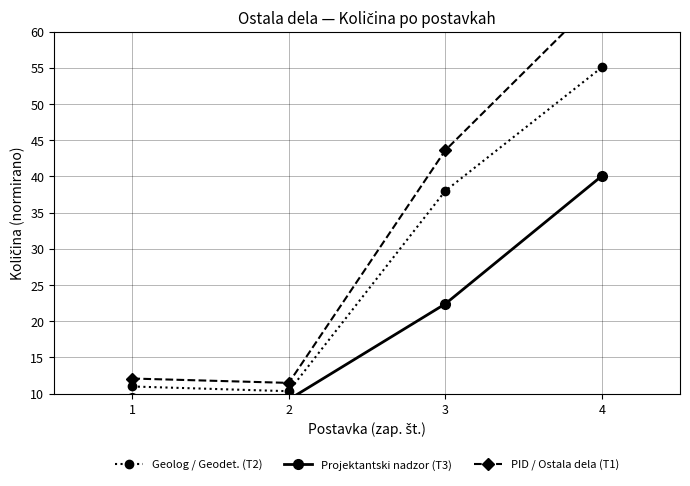

The Projektantski nadzor (T3) series shows 12.5 at 3. True or false?

False